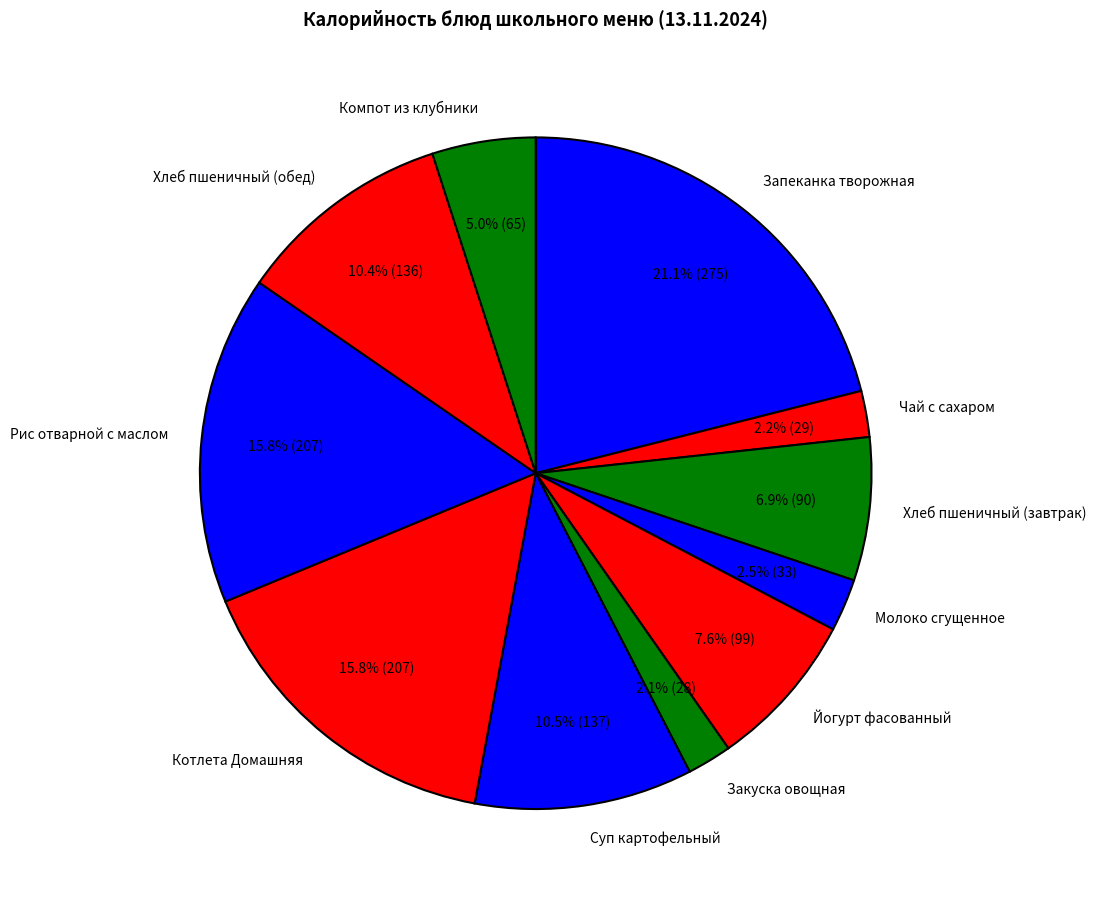

Is there a majority slice in this chart?

No